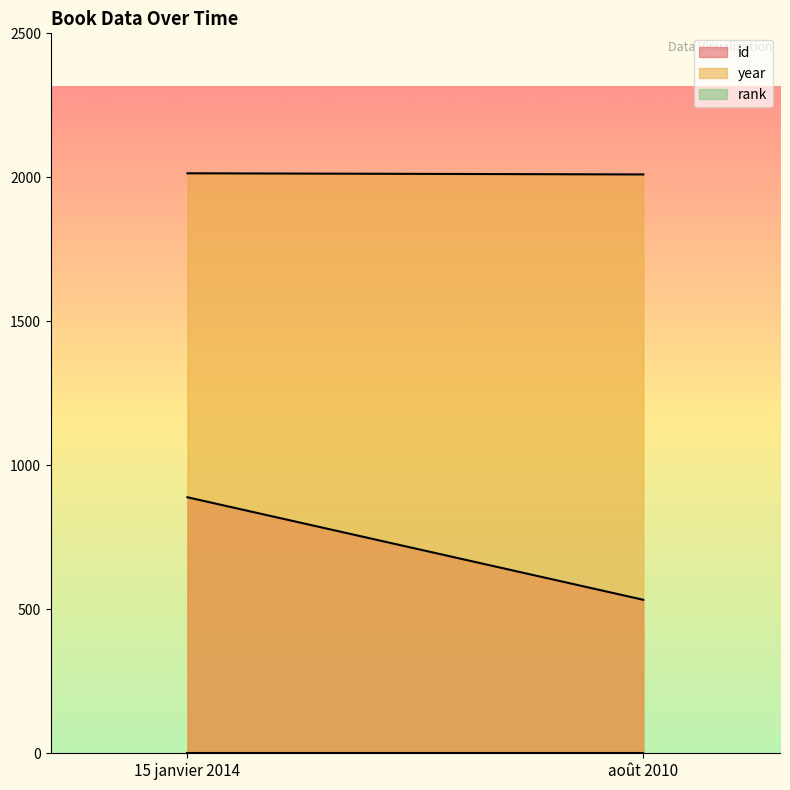

How many id values are between 533 and 889?

2